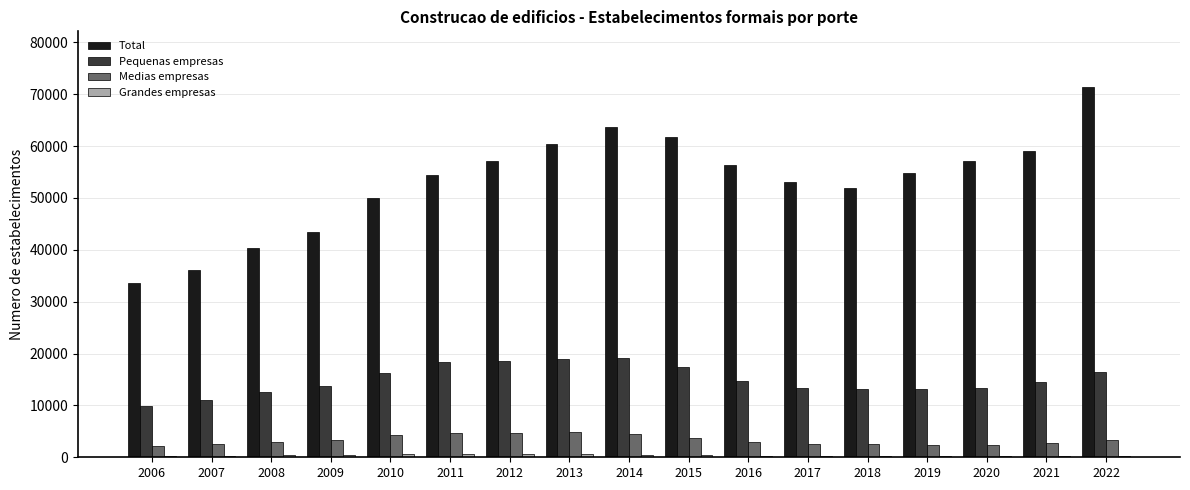

Read the Medias empresas value at 2007, to the nearest 50.

2500